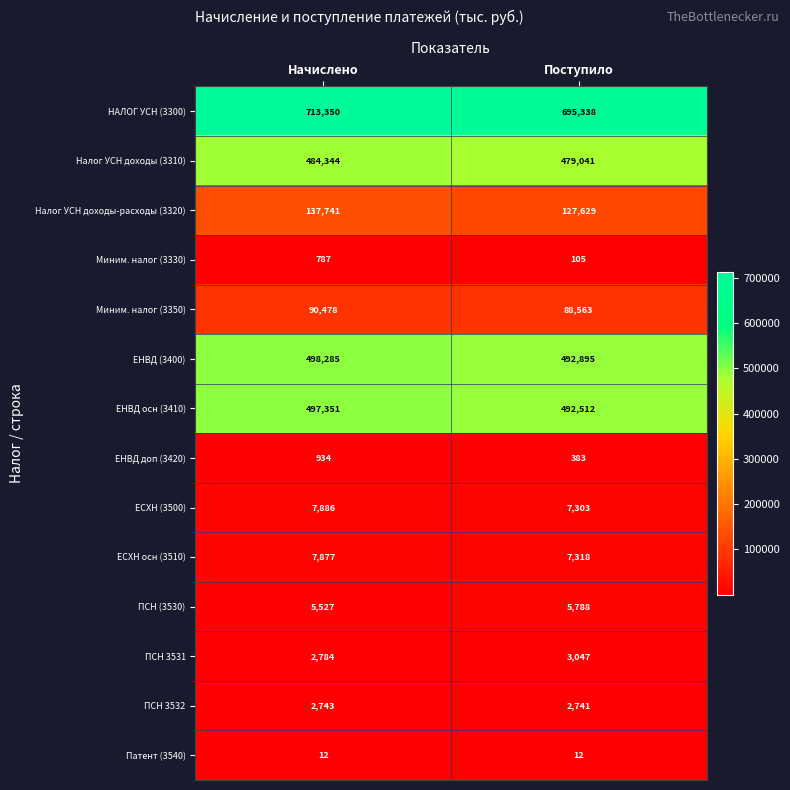

Reading left to right, transcribe all the data shown in this chart.

НАЛОГ УСН (3300): Начислено=713350	Поступило=695338
Налог УСН доходы (3310): Начислено=484344	Поступило=479041
Налог УСН доходы-расходы (3320): Начислено=137741	Поступило=127629
Миним. налог (3330): Начислено=787	Поступило=105
Миним. налог (3350): Начислено=90478	Поступило=88563
ЕНВД (3400): Начислено=498285	Поступило=492895
ЕНВД осн (3410): Начислено=497351	Поступило=492512
ЕНВД доп (3420): Начислено=934	Поступило=383
ЕСХН (3500): Начислено=7886	Поступило=7303
ЕСХН осн (3510): Начислено=7877	Поступило=7318
ПСН (3530): Начислено=5527	Поступило=5788
ПСН 3531: Начислено=2784	Поступило=3047
ПСН 3532: Начислено=2743	Поступило=2741
Патент (3540): Начислено=12	Поступило=12